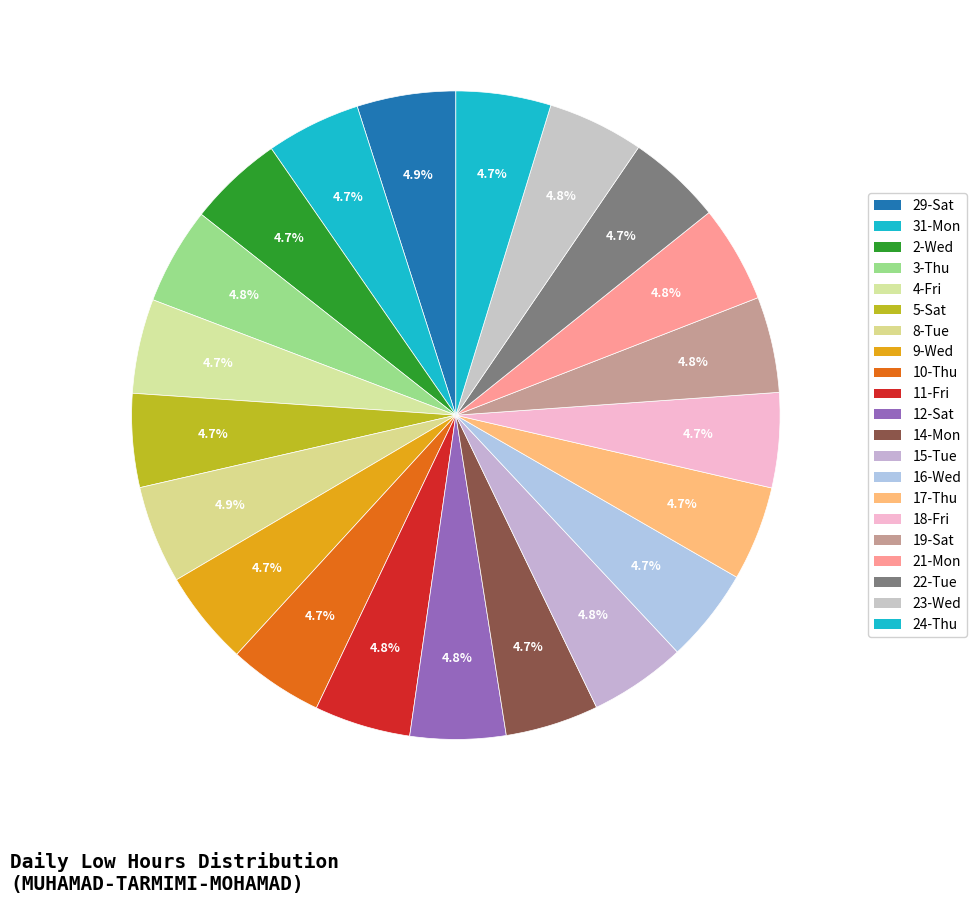

Is there any slice that represents more than half of the pie?

No